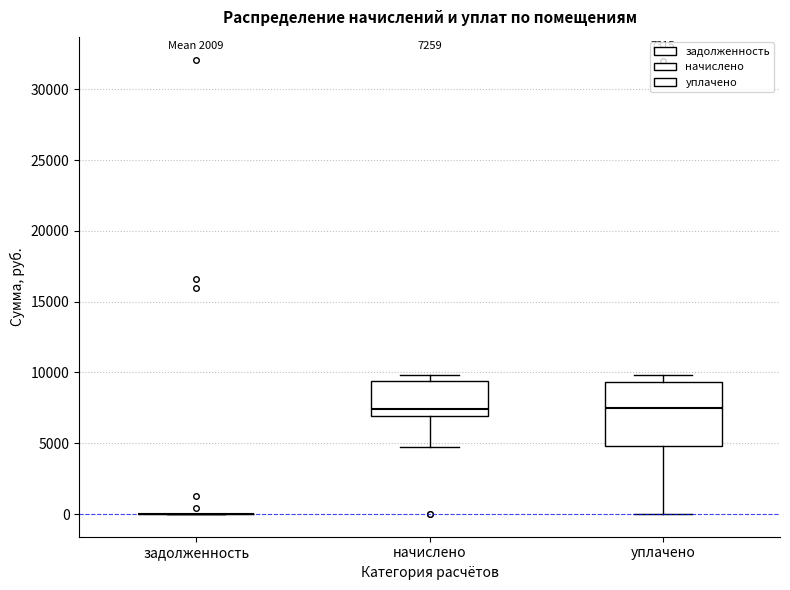

Which box is the tallest, from its lower edge to its upper edge?

уплачено